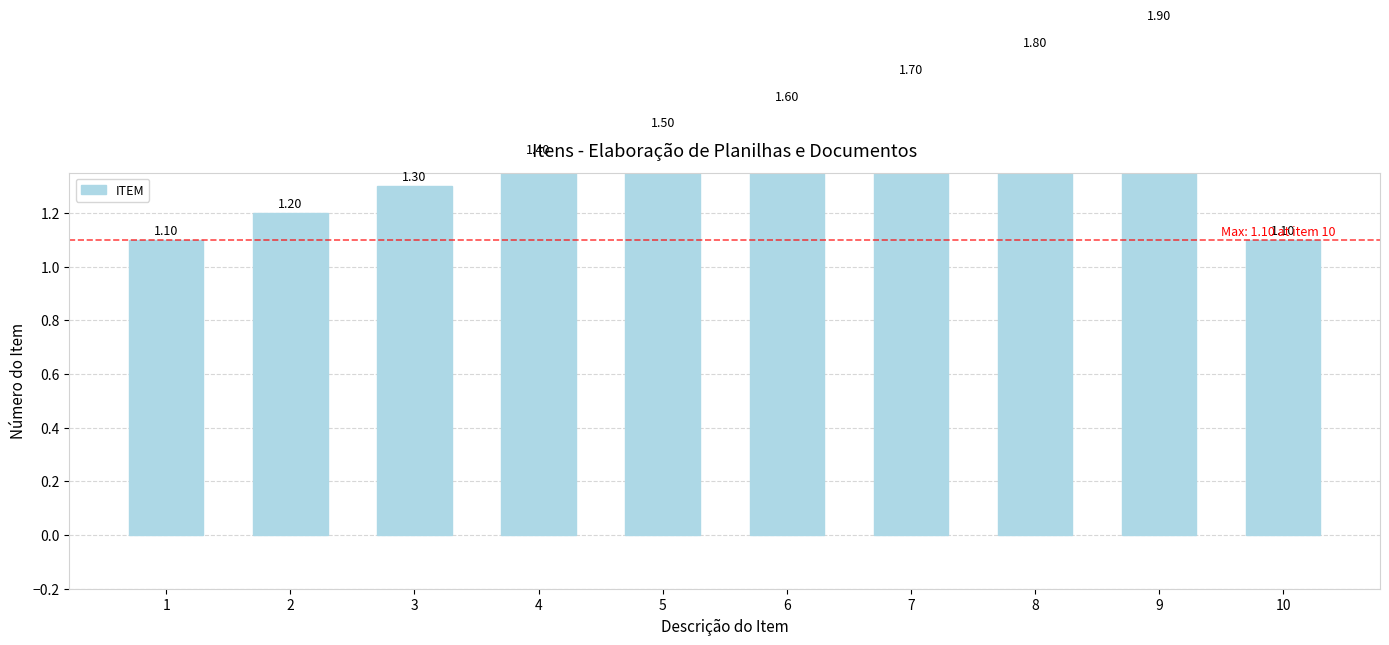

Rank the categories by value from lowest to highest.

1, 10, 2, 3, 4, 5, 6, 7, 8, 9